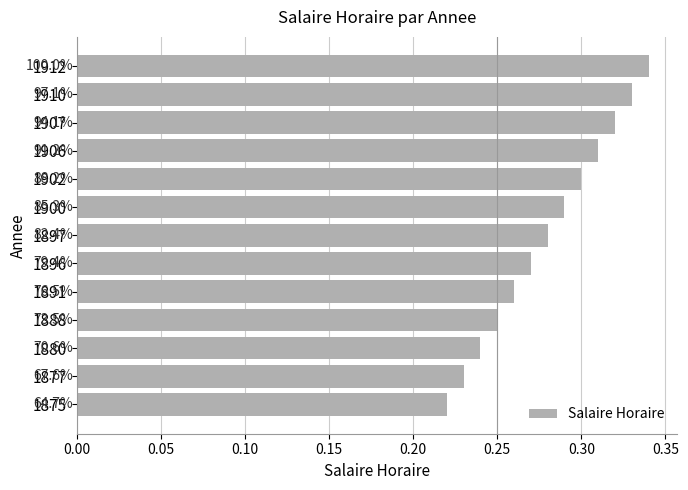

What is the difference between the maximum and minimum values?

0.1